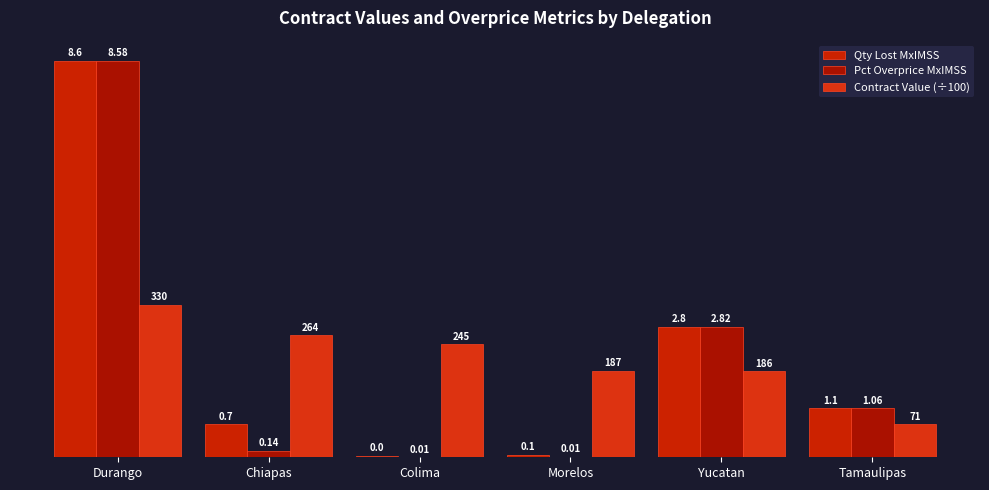

List the labels in order of Contract Value (÷100) value, smallest first.

Tamaulipas, Yucatan, Morelos, Colima, Chiapas, Durango